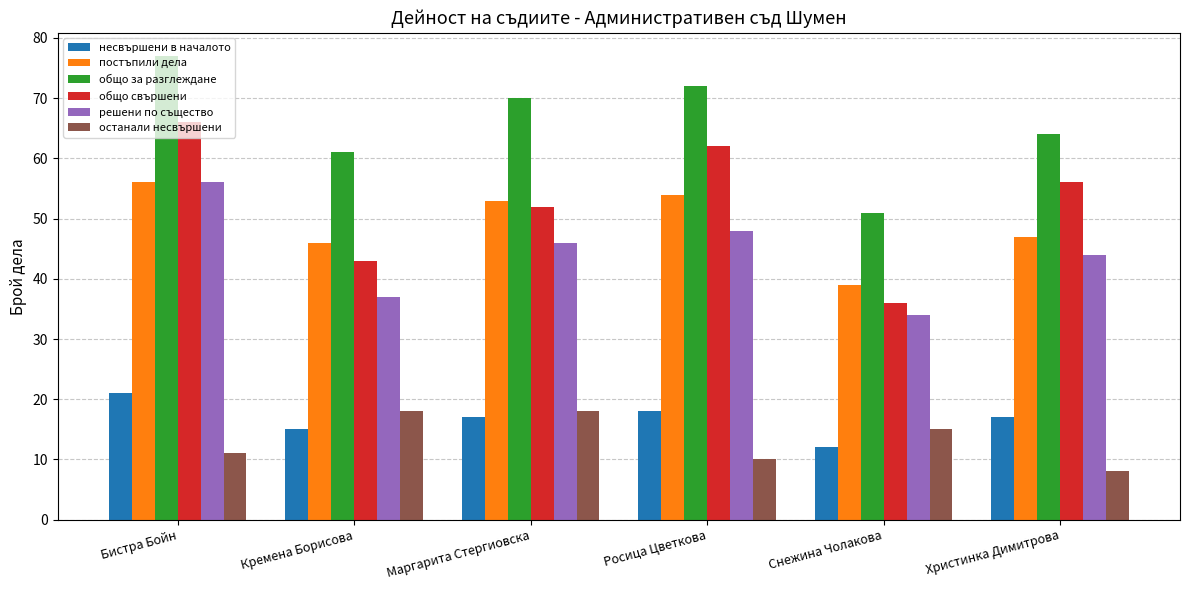

At which label does решени по същество reach its minimum?

Снежина Чолакова